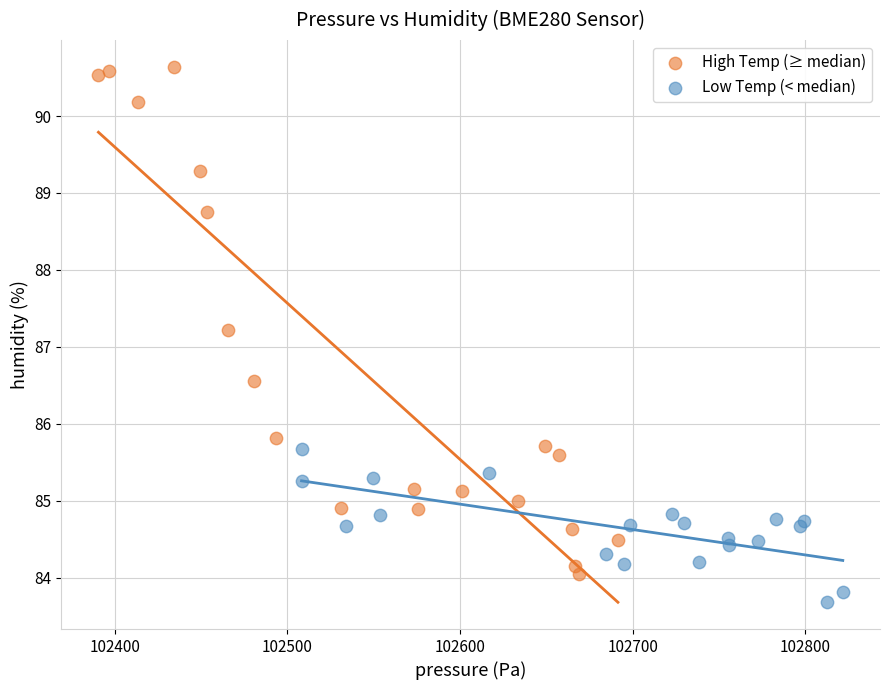

Which series contains the lowest Y value?

Low Temp (< median)